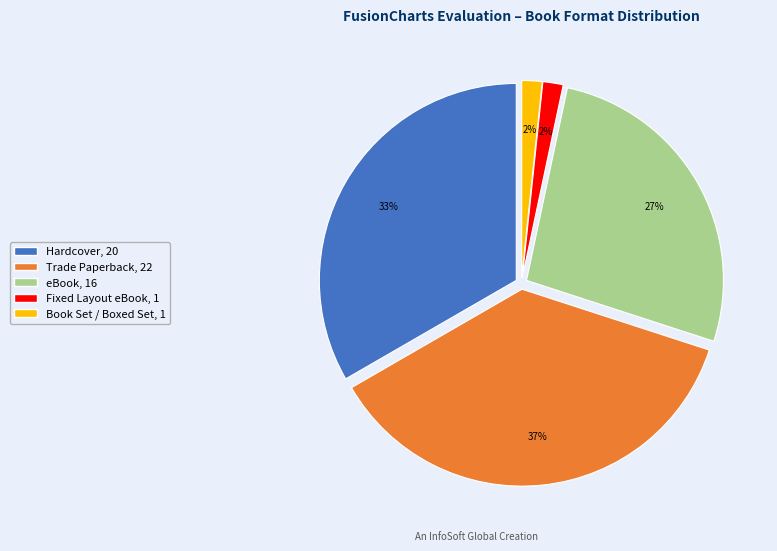

Does any single category account for the majority?

No